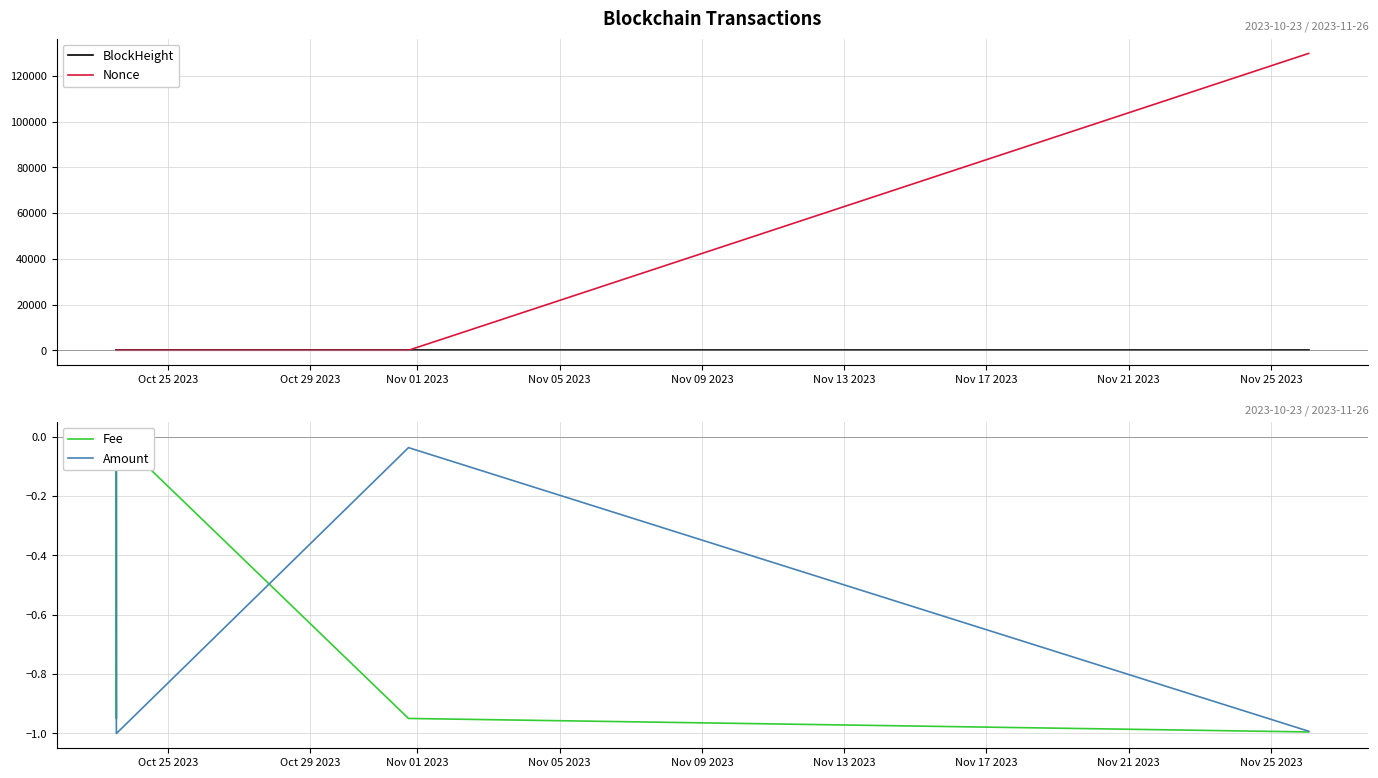

Count the number of data series in this chart.

4